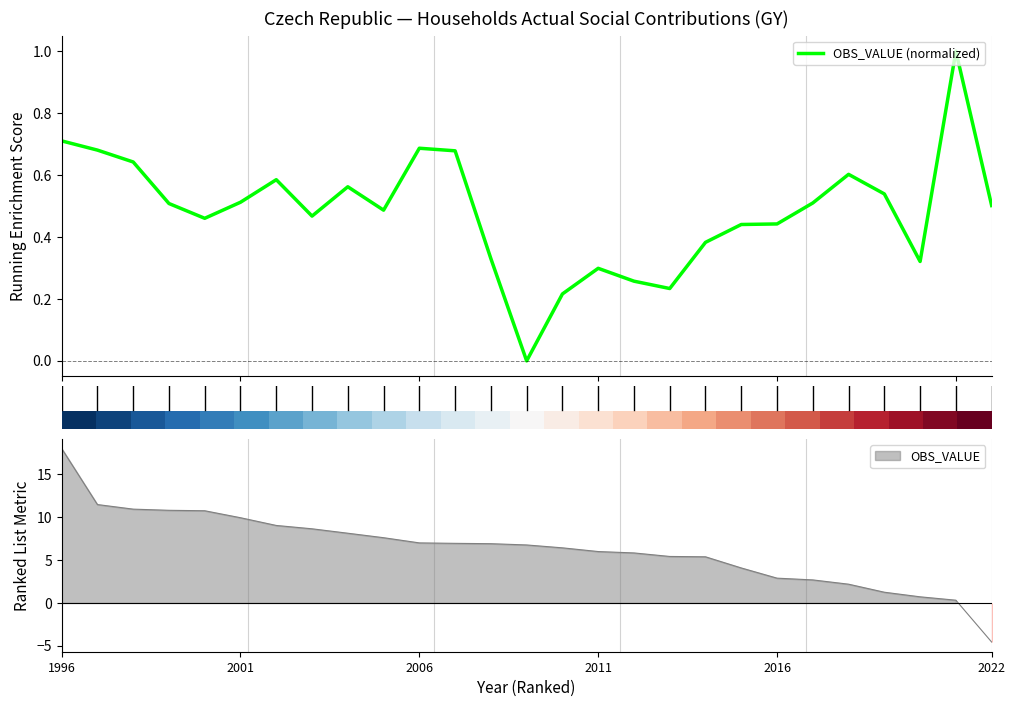

What is the maximum value for OBS_VALUE (normalized)?

1.0